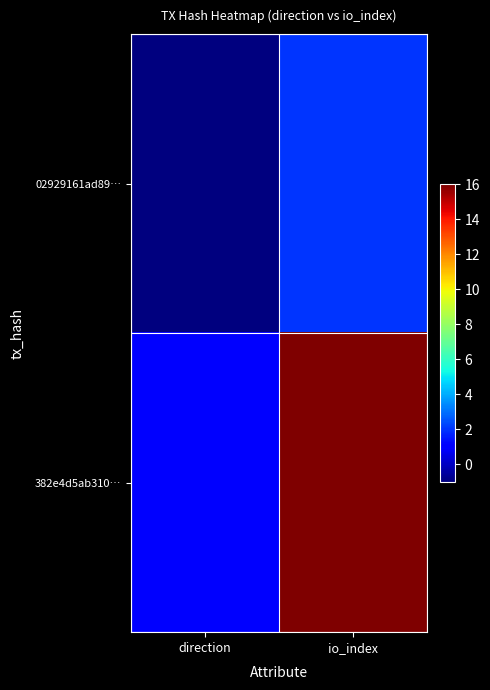

List the series in order of their overall mean, lowest first.

02929161ad89…, 382e4d5ab310…